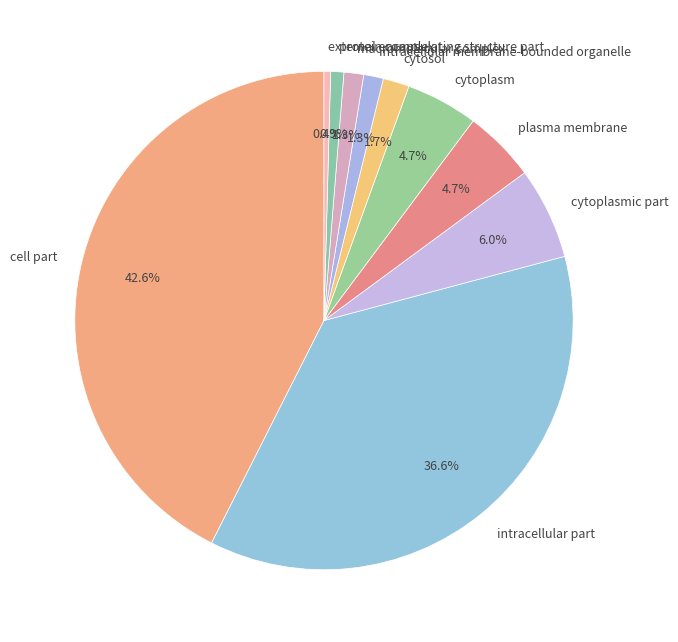

Is cell part the majority of the pie?

No